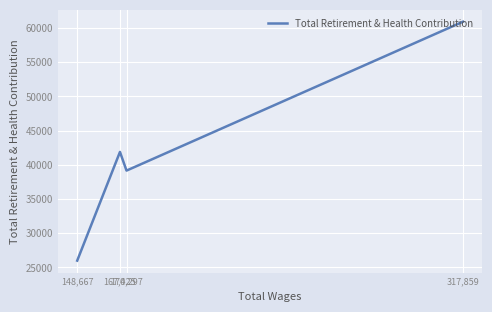

Rank the categories by value from highest to lowest.

317,859, 167,425, 170,297, 148,667